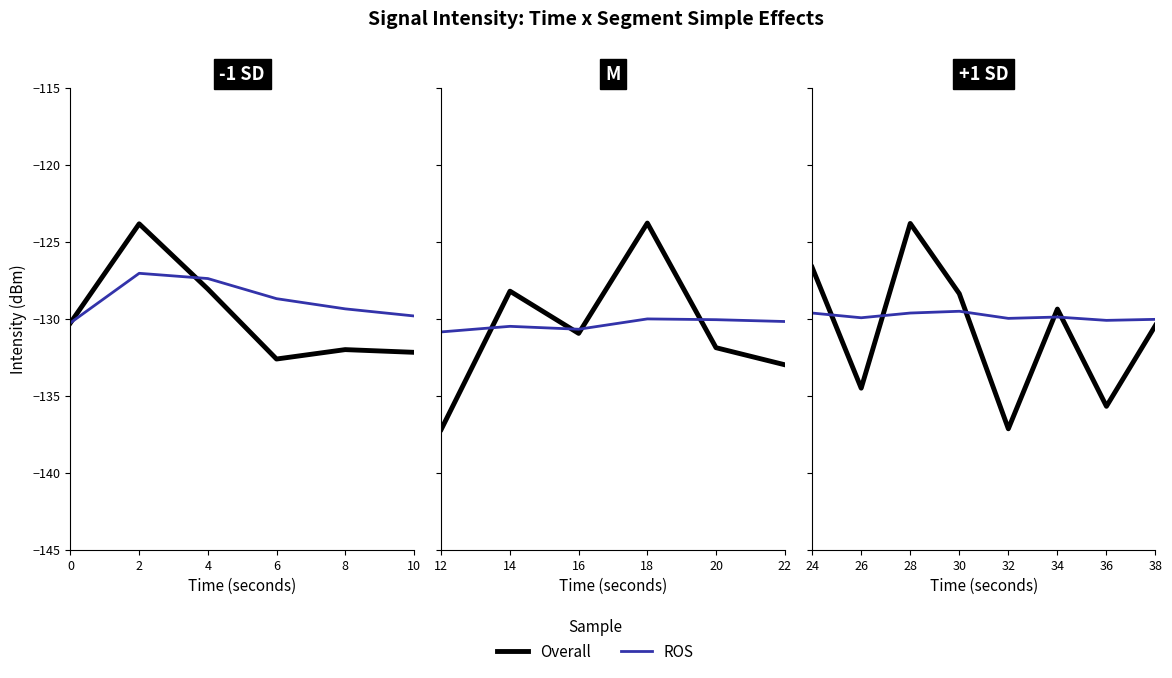

What is the value of the ROS point at the 3rd from the left?

-129.6